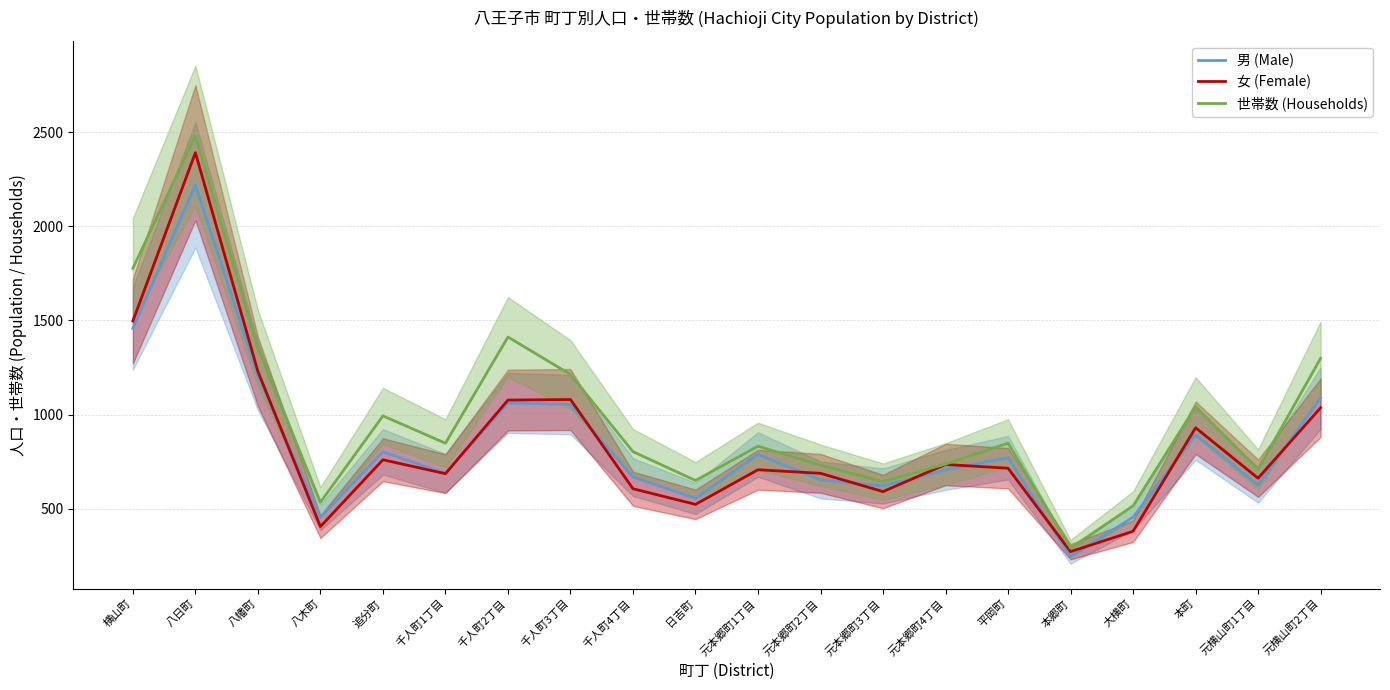

Reading right to left, extract all data points from this chart.

男 (Male): 元横山町2丁目=1088	元横山町1丁目=626	本町=894	大横町=455	本郷町=245	平岡町=771	元本郷町4丁目=706	元本郷町3丁目=621	元本郷町2丁目=653	元本郷町1丁目=788	日吉町=555	千人町4丁目=668	千人町3丁目=1053	千人町2丁目=1062	千人町1丁目=688	追分町=802	八木町=454	八幡町=1204	八日町=2220	横山町=1458
女 (Female): 元横山町2丁目=1036	元横山町1丁目=662	本町=930	大横町=380	本郷町=272	平岡町=715	元本郷町4丁目=735	元本郷町3丁目=591	元本郷町2丁目=688	元本郷町1丁目=707	日吉町=523	千人町4丁目=606	千人町3丁目=1080	千人町2丁目=1077	千人町1丁目=686	追分町=760	八木町=405	八幡町=1229	八日町=2391	横山町=1497
世帯数 (Households): 元横山町2丁目=1299	元横山町1丁目=709	本町=1042	大横町=515	本郷町=291	平岡町=848	元本郷町4丁目=737	元本郷町3丁目=644	元本郷町2丁目=731	元本郷町1丁目=832	日吉町=650	千人町4丁目=803	千人町3丁目=1213	千人町2丁目=1412	千人町1丁目=848	追分町=993	八木町=534	八幡町=1352	八日町=2481	横山町=1777